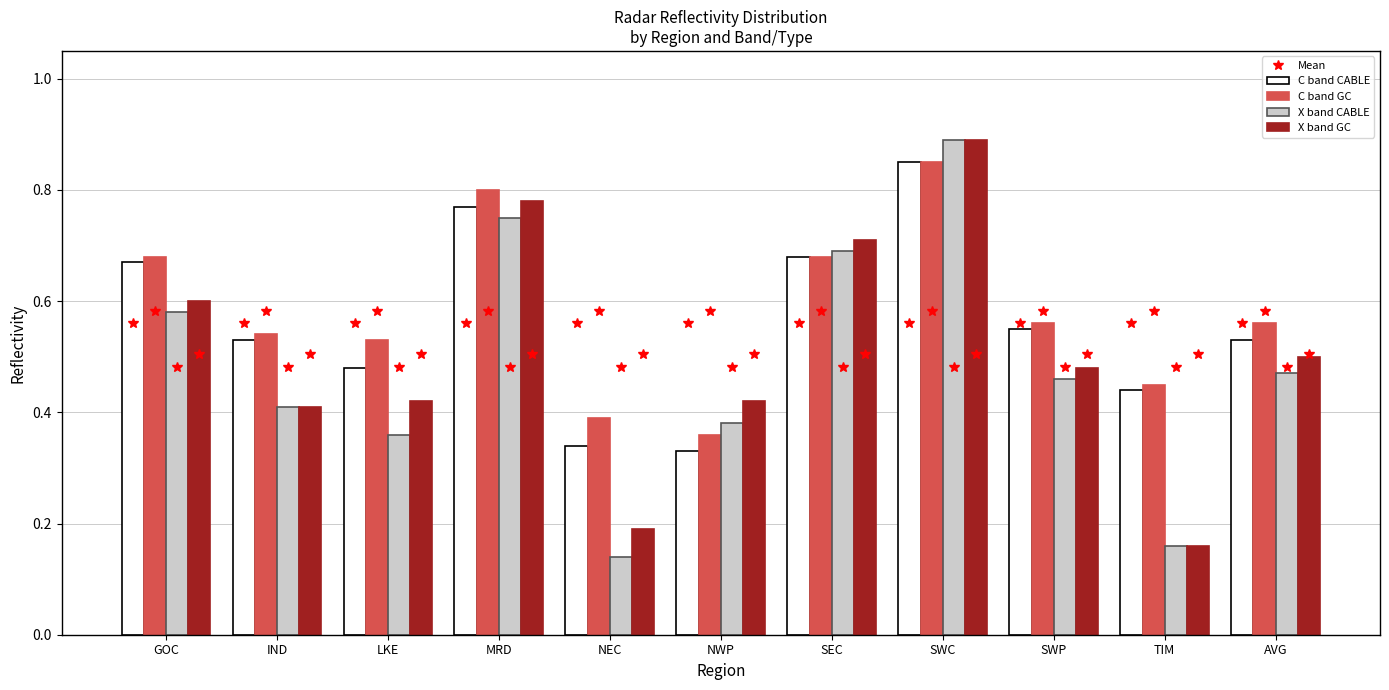

What is the label of the 9th bar from the right?

LKE